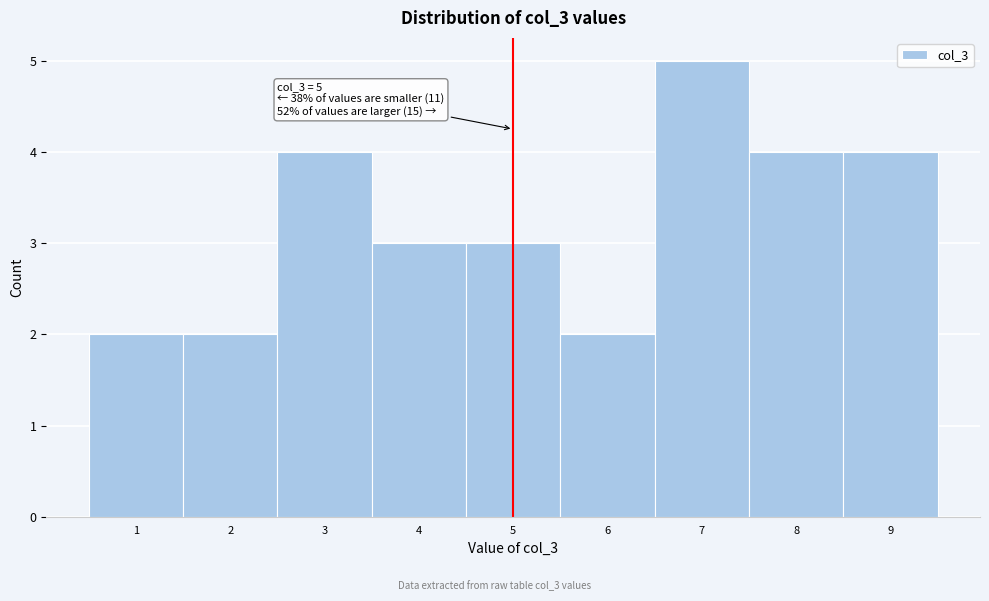

Over which range of the x-axis is the bar tallest?

6.5 to 7.5